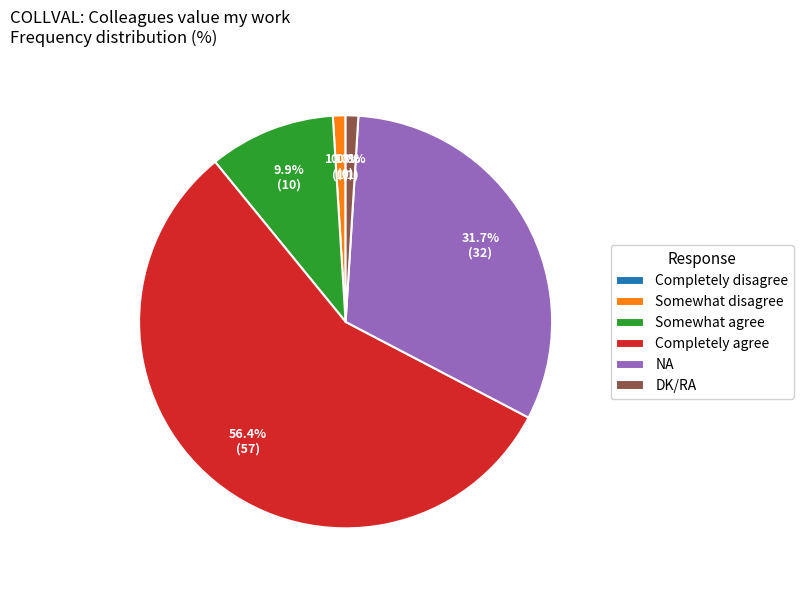

What is the ratio of the value at Somewhat disagree to the value at Somewhat agree?

0.1